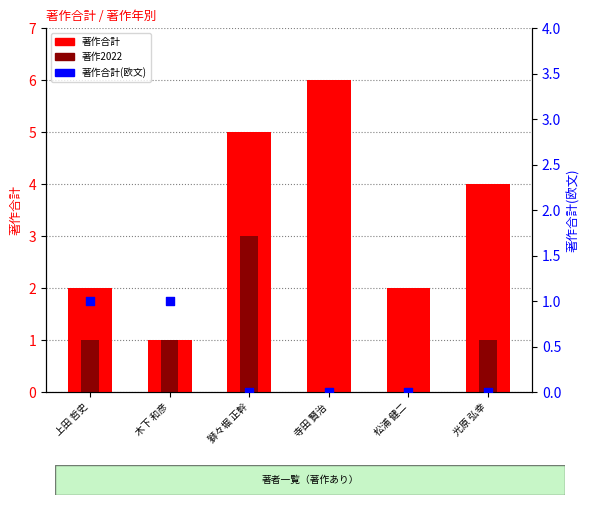

Is the value of 著作合計 at 獅々堀 正幹 greater than the value of 著作合計(欧文) at 上田 哲史?

Yes